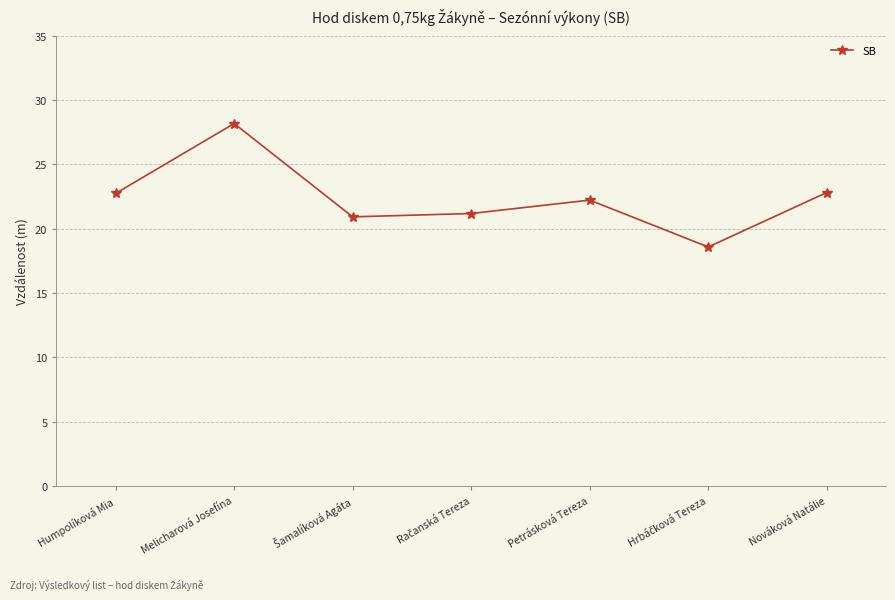

How many data points are above 22?

4